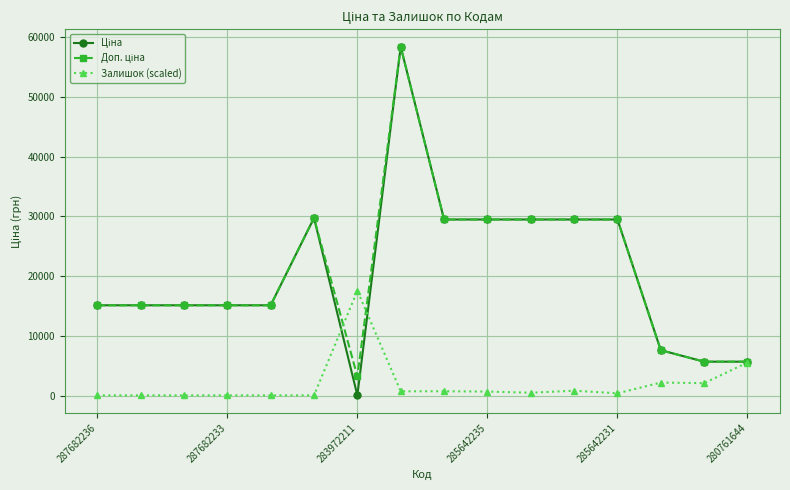

At how many categories does at least one series exceed 11894?

13